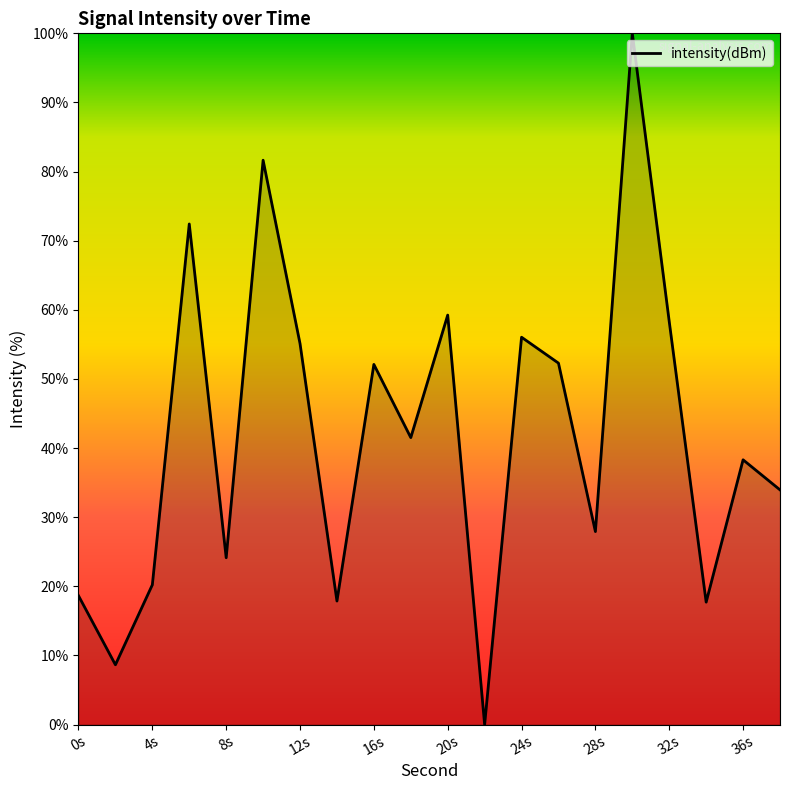

What is the difference between the maximum and minimum values?

100.0